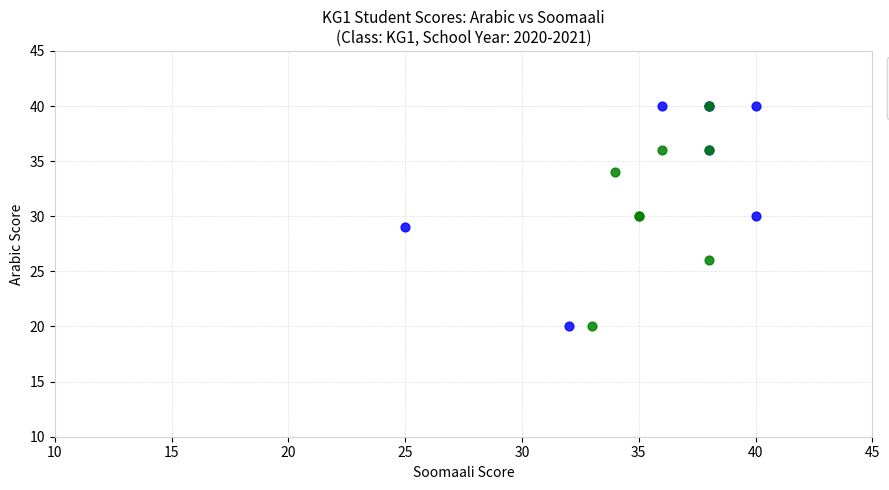

What are all the series names shown in the legend?

Students 1–9, Students 10–18